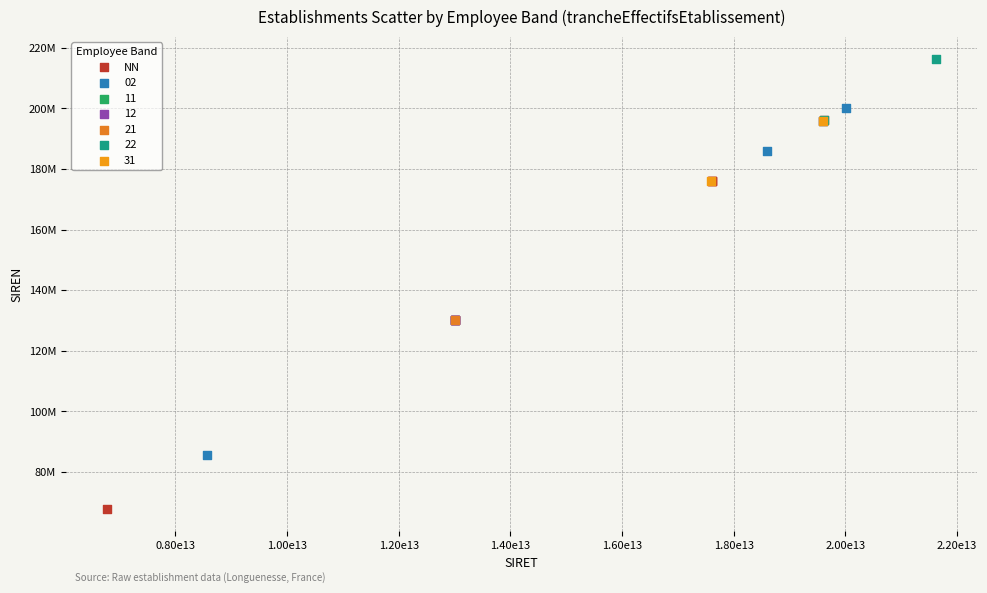

What are all the series names shown in the legend?

NN, 02, 11, 12, 21, 22, 31